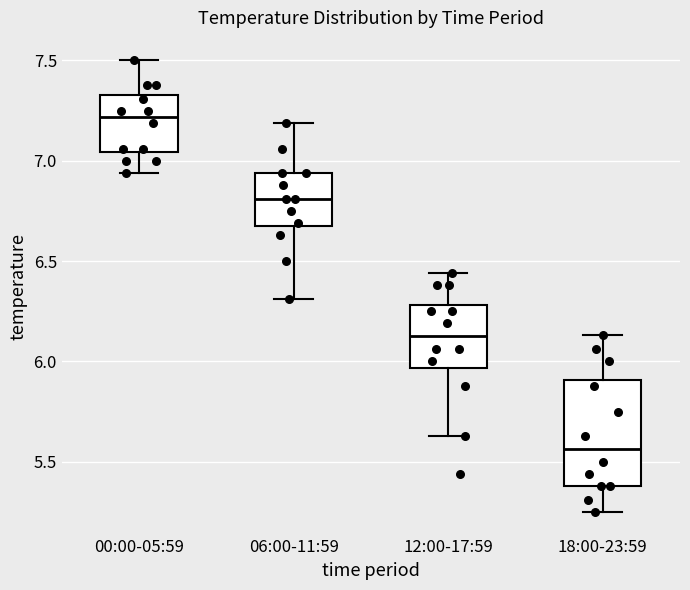

Comparing the boxes themselves (not the whiskers), which one is the tallest?

18:00-23:59